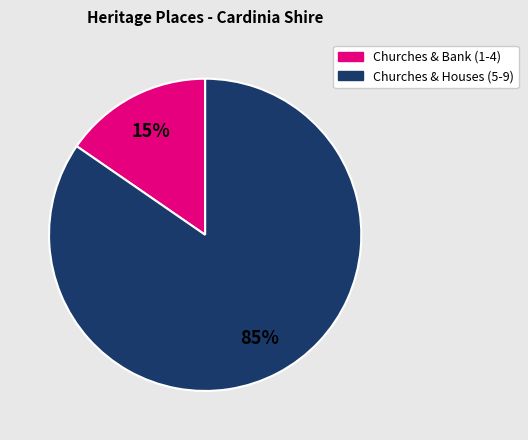

To the nearest percent, what is the average slice percentage?

50%